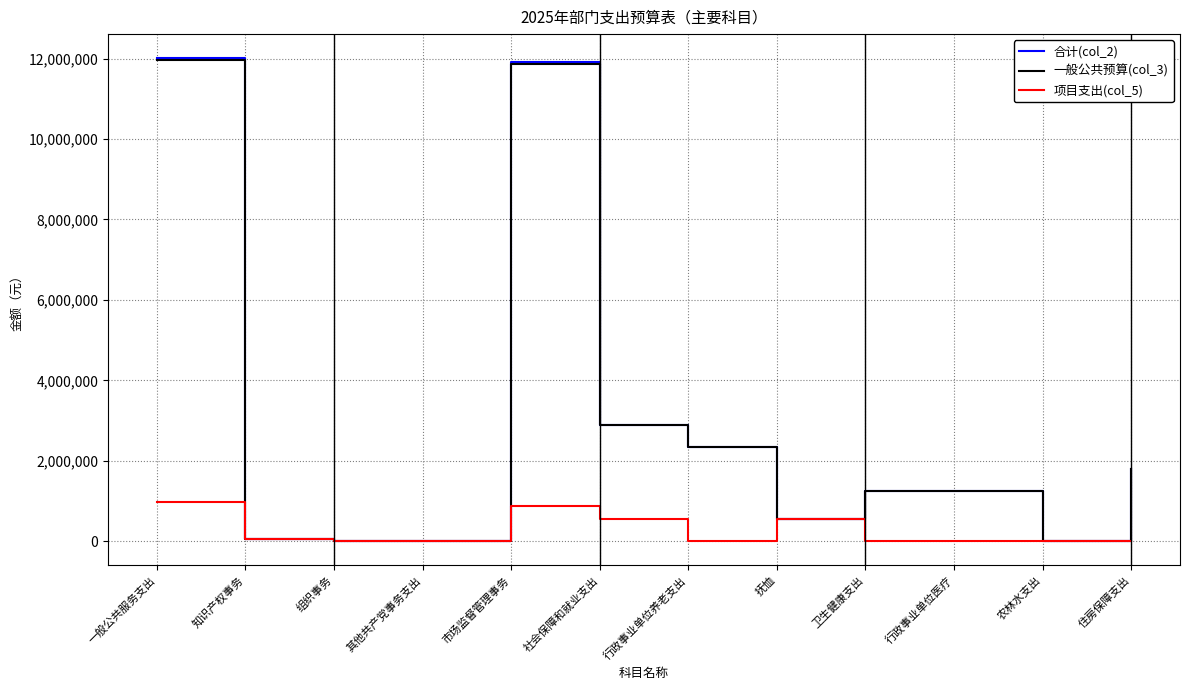

What is the total value across all series at 卫生健康支出?

2482772.0